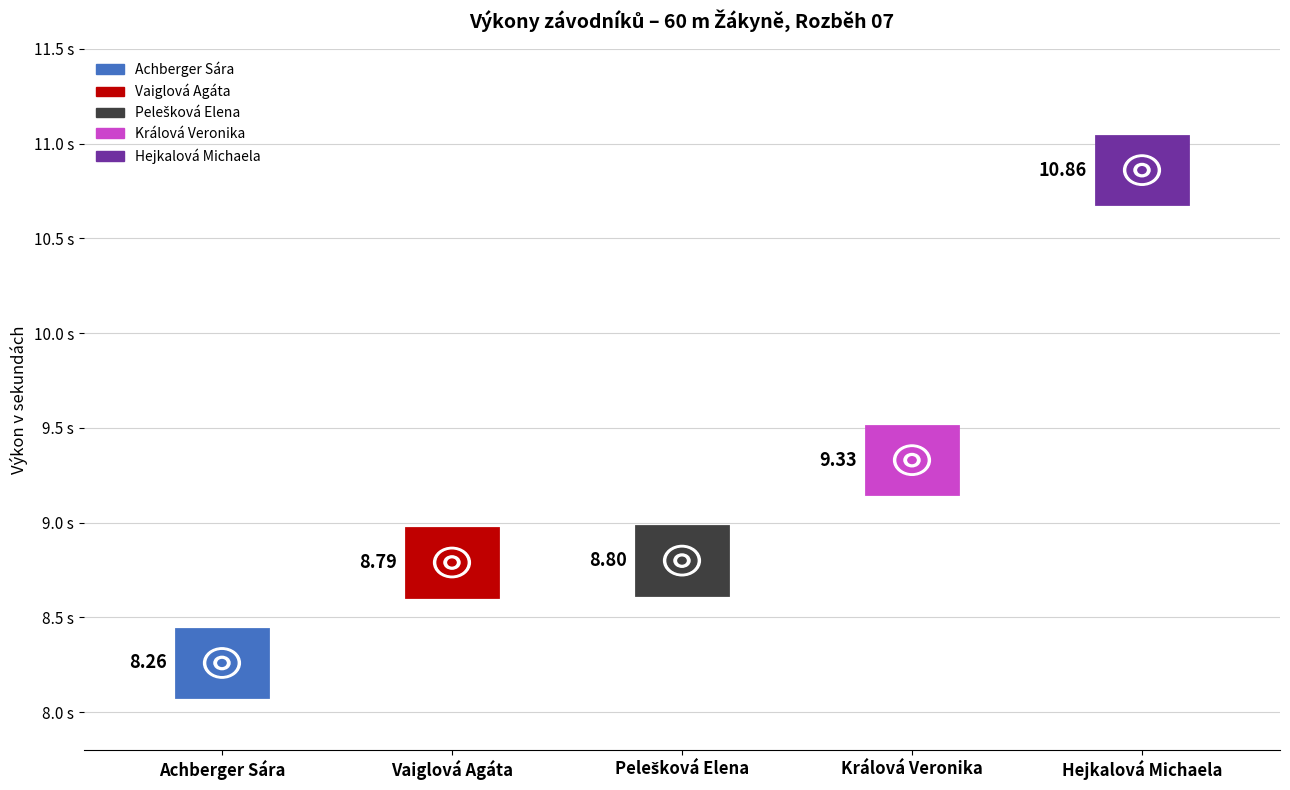

What is the label of the 1st bar from the right?

Hejkalová Michaela